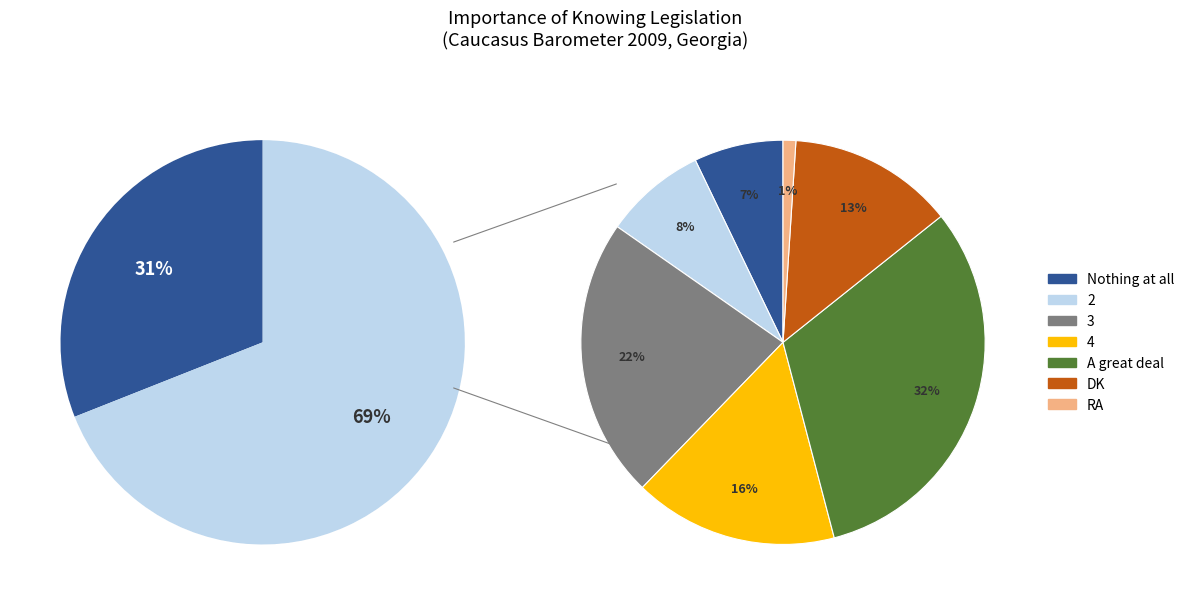

Which slice is the largest?

A great deal